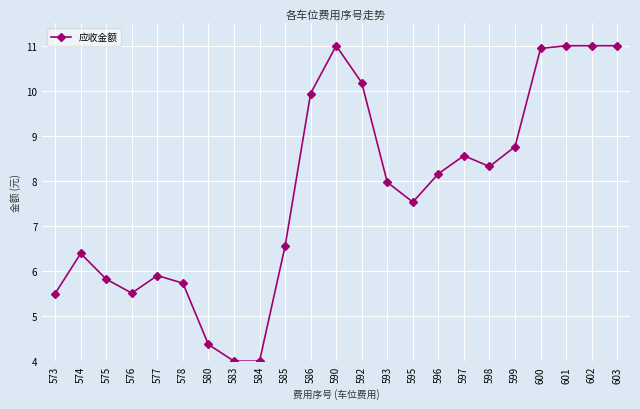

Where does the data first go above 7?

586